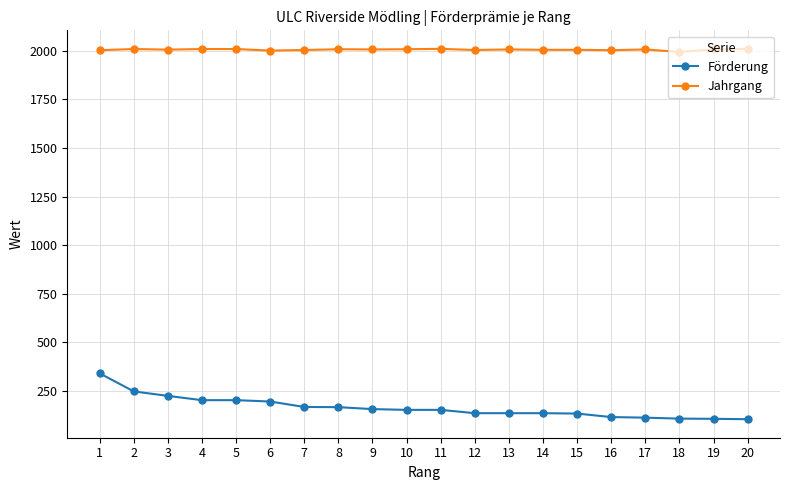

True or false: Jahrgang and Förderung intersect in this chart.

False